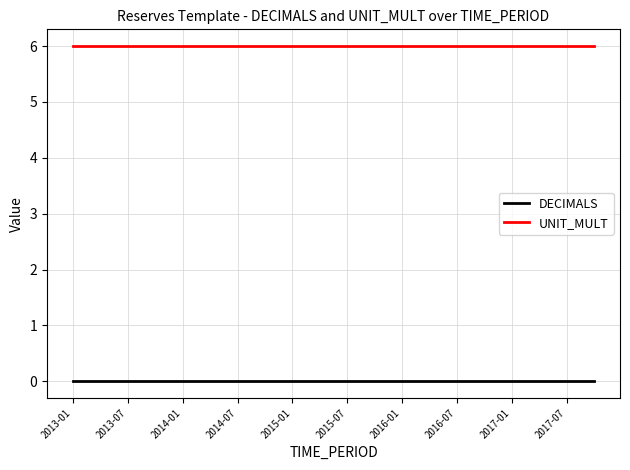

Which series has the largest total across all categories?

UNIT_MULT